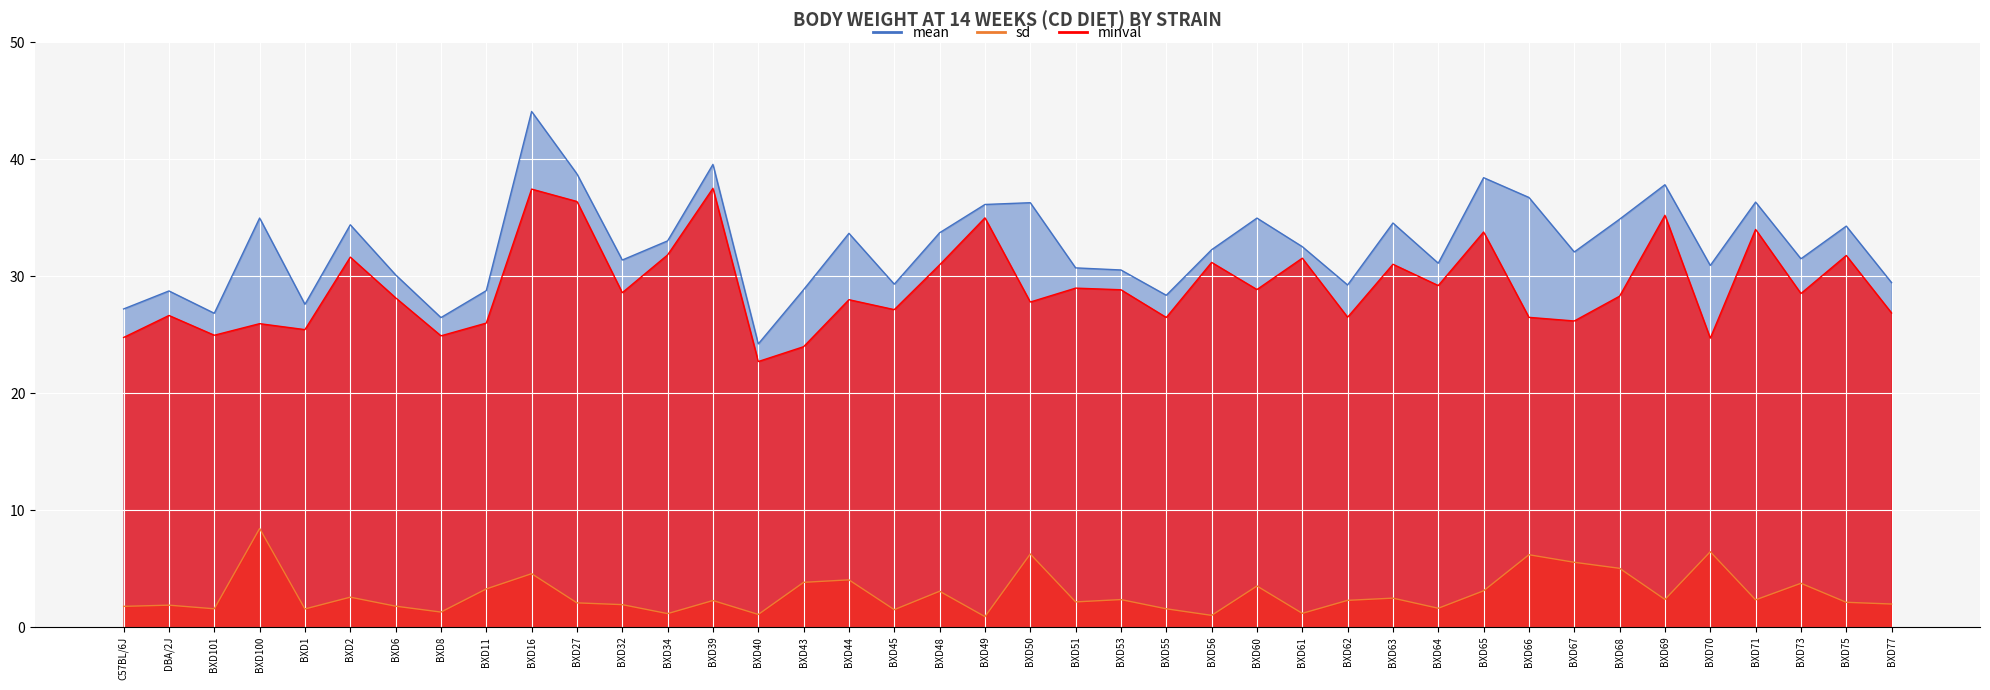

List the labels in order of sd value, smallest first.

BXD49, BXD56, BXD40, BXD34, BXD61, BXD8, BXD45, BXD1, BXD55, BXD101, BXD64, C57BL/6J, BXD6, DBA/2J, BXD32, BXD77, BXD27, BXD75, BXD51, BXD39, BXD62, BXD71, BXD53, BXD69, BXD63, BXD2, BXD48, BXD65, BXD11, BXD60, BXD73, BXD43, BXD44, BXD16, BXD68, BXD67, BXD66, BXD50, BXD70, BXD100